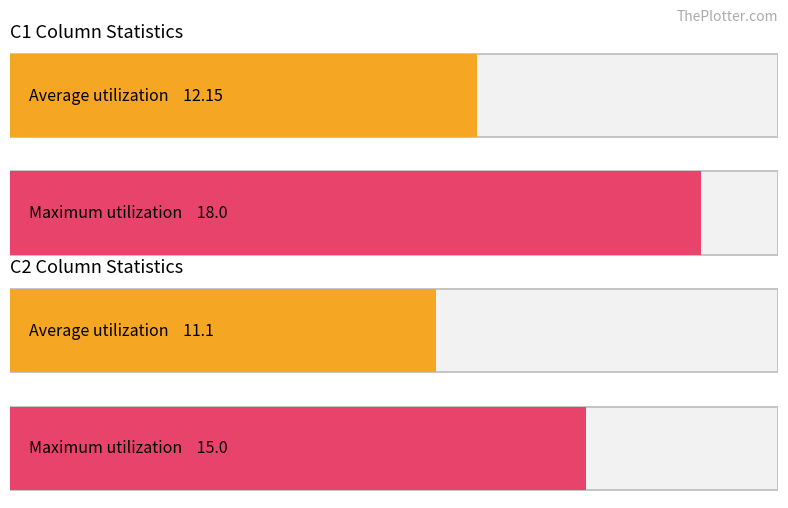

List the series in order of their peak value, lowest first.

C2, C1